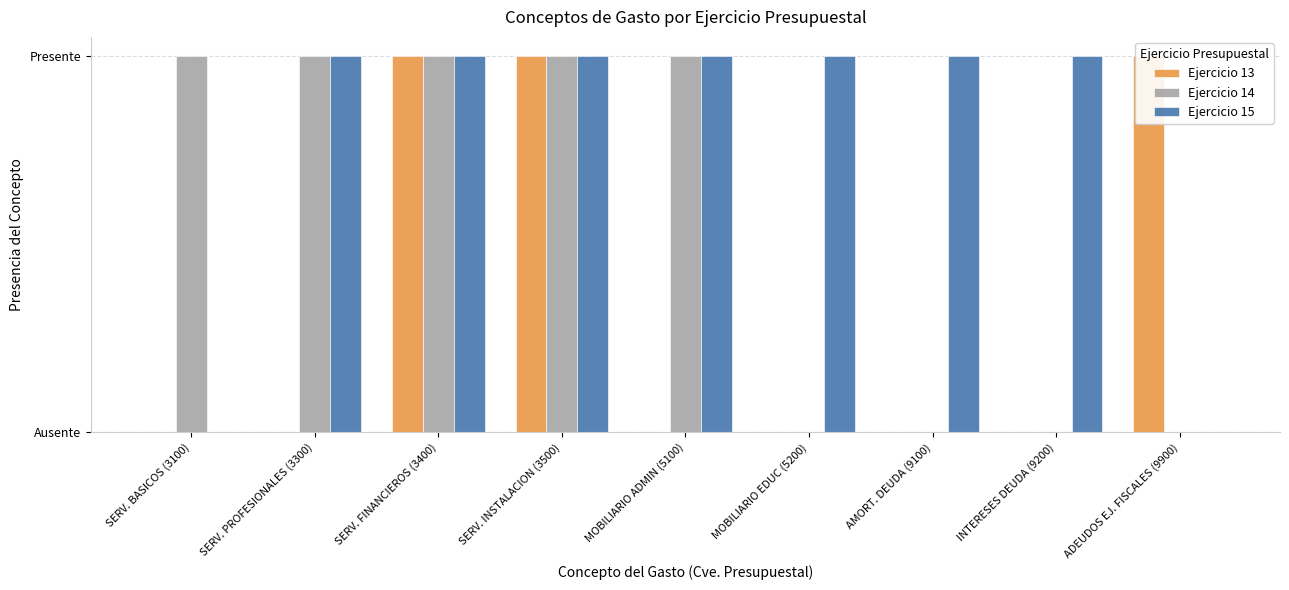

At which label is Ejercicio 13 closest to 0?

SERV. BASICOS (3100)